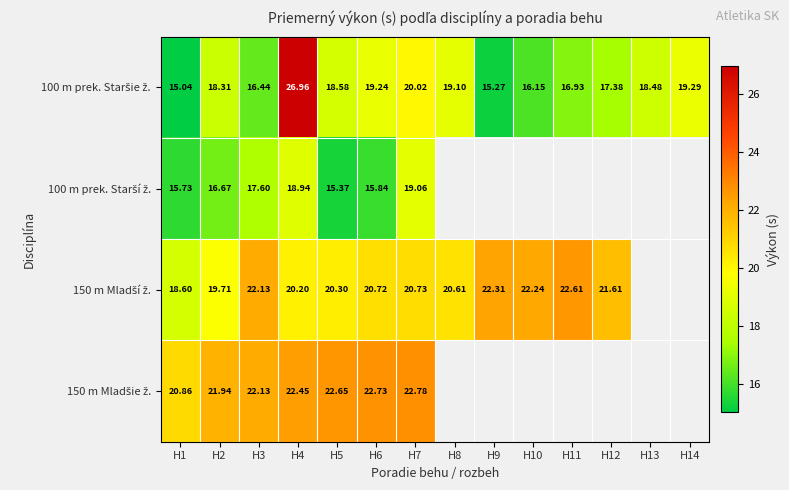

How many values in the 150 m Mladší ž. series exceed 21?

5